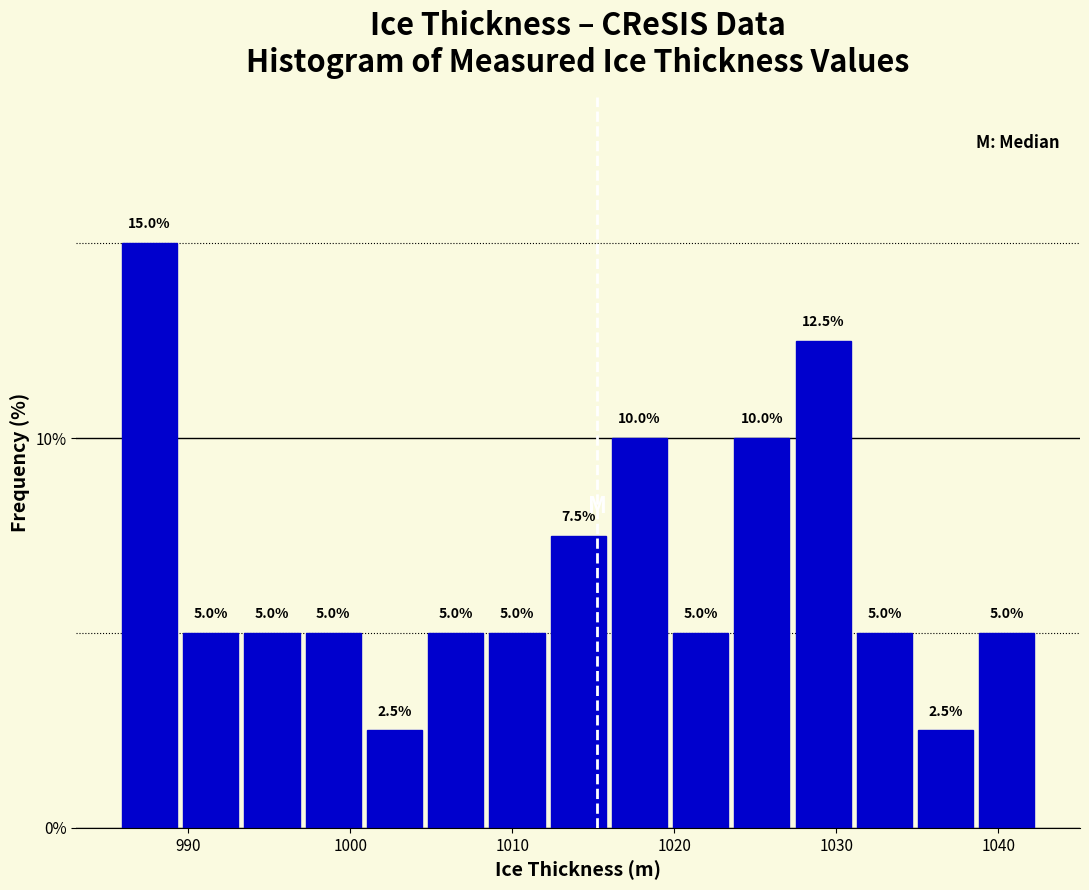

Around what value on the x-axis is the tallest bar? Give the approximate position of its centre, as read against the axis.

988